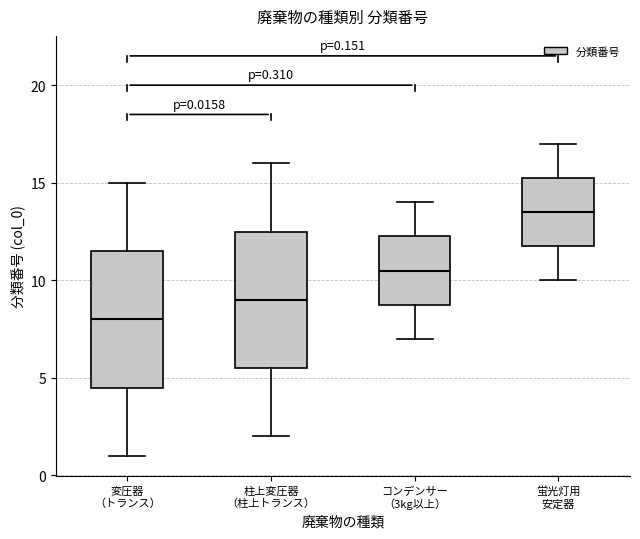

Which box's median line is the highest?

蛍光灯用 安定器